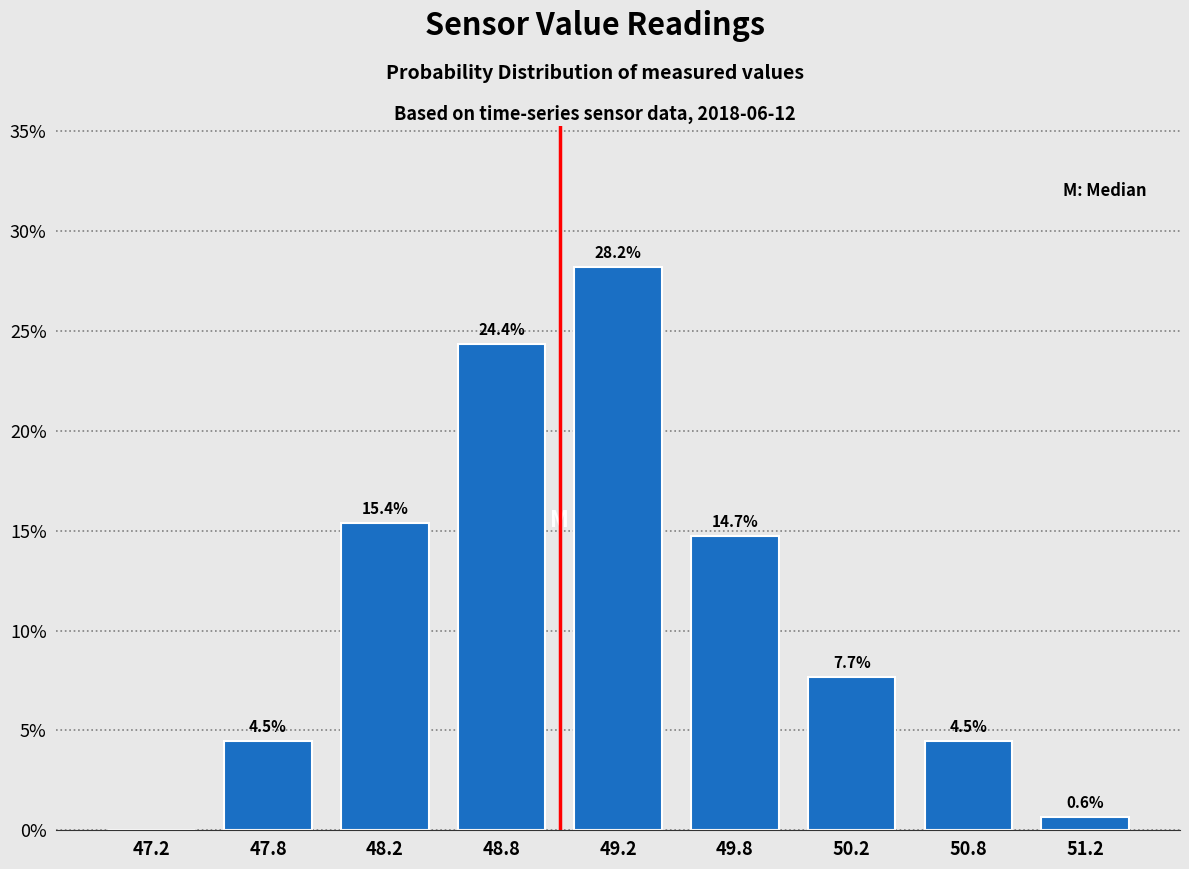

Reading left to right, transcribe all the data shown in this chart.

47.2=0.0	47.8=4.5	48.2=15.4	48.8=24.4	49.2=28.2	49.8=14.7	50.2=7.7	50.8=4.5	51.2=0.6